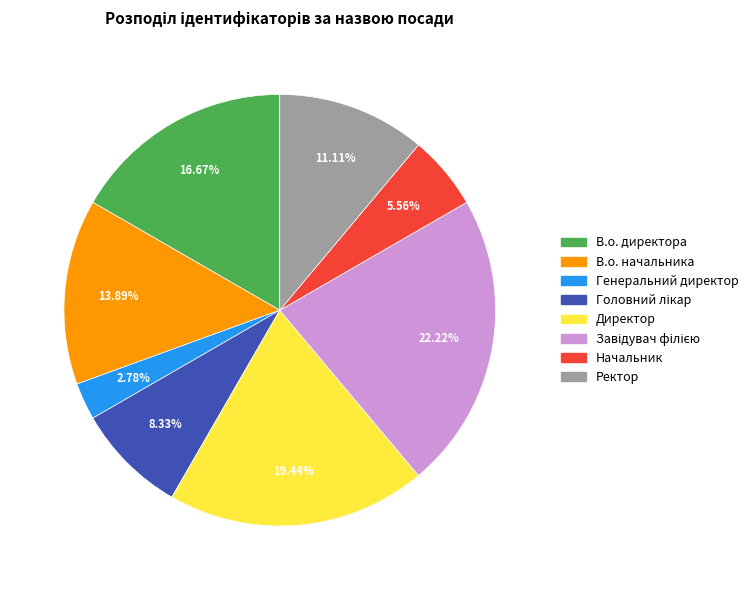

Between В.о. директора and Генеральний директор, which is larger?

В.о. директора